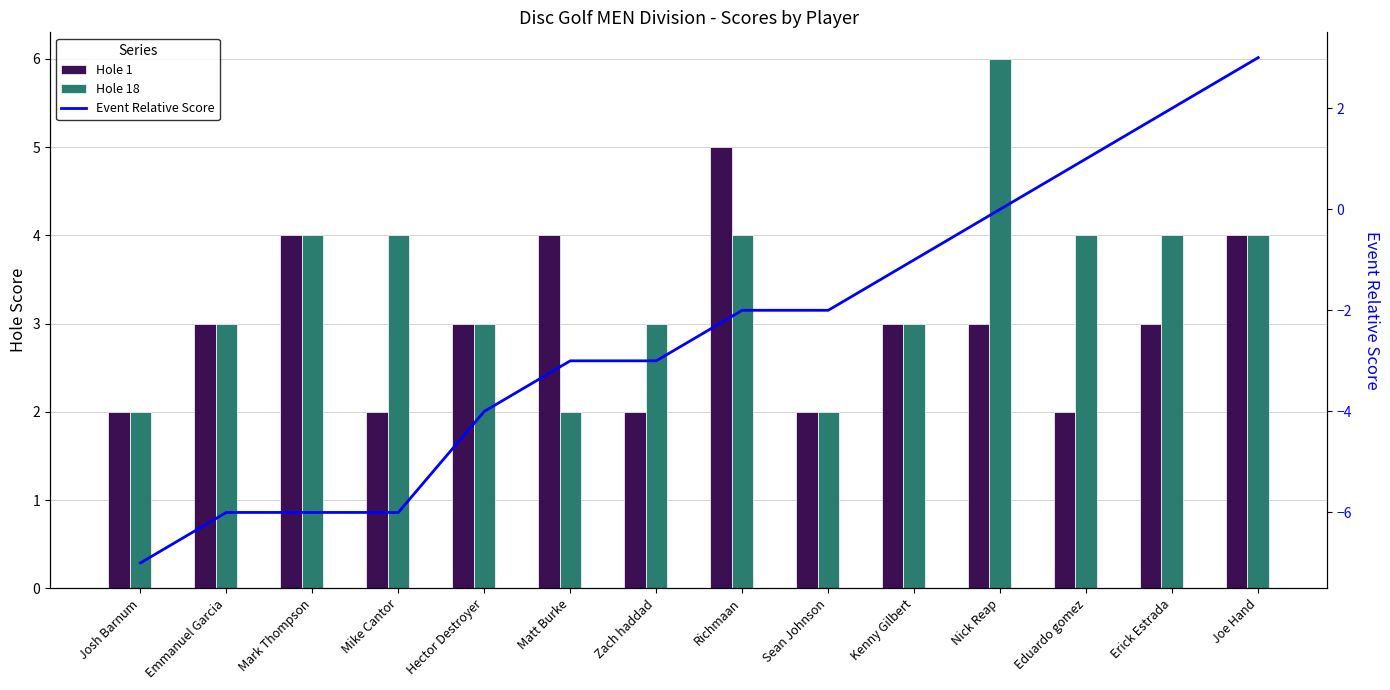

What is the lowest value of the Hole 18 series?

2